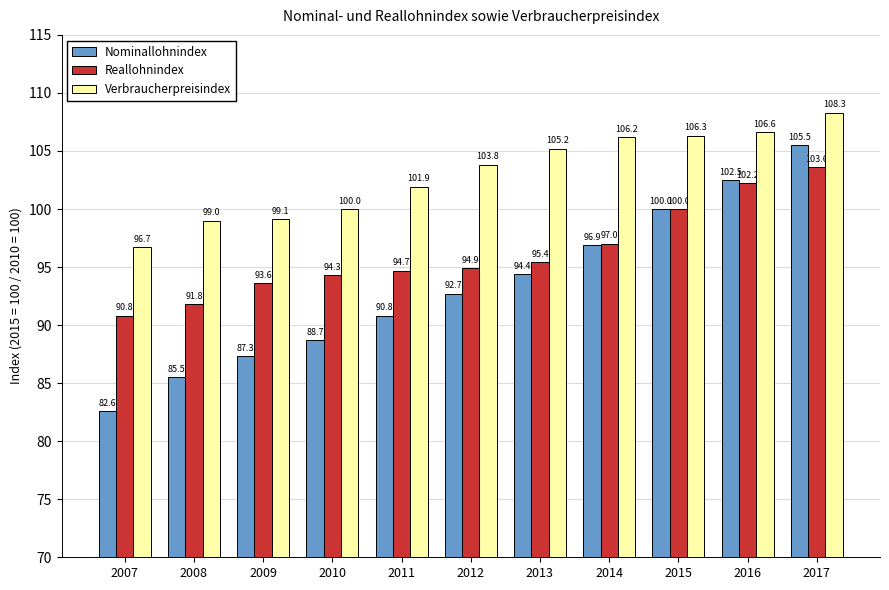

At 2017, list the series in order from largest to smallest.

Verbraucherpreisindex, Nominallohnindex, Reallohnindex